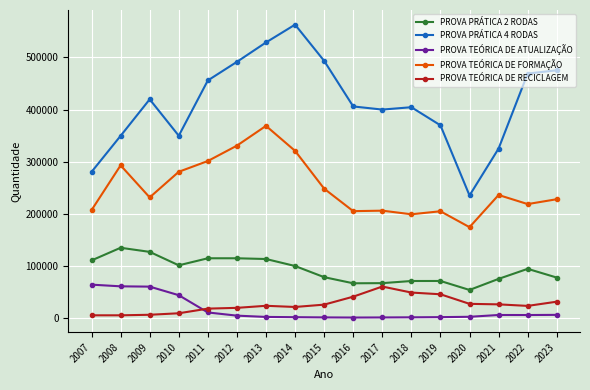

True or false: PROVA PRÁTICA 2 RODAS has more than 1 points higher than both neighbors.

True